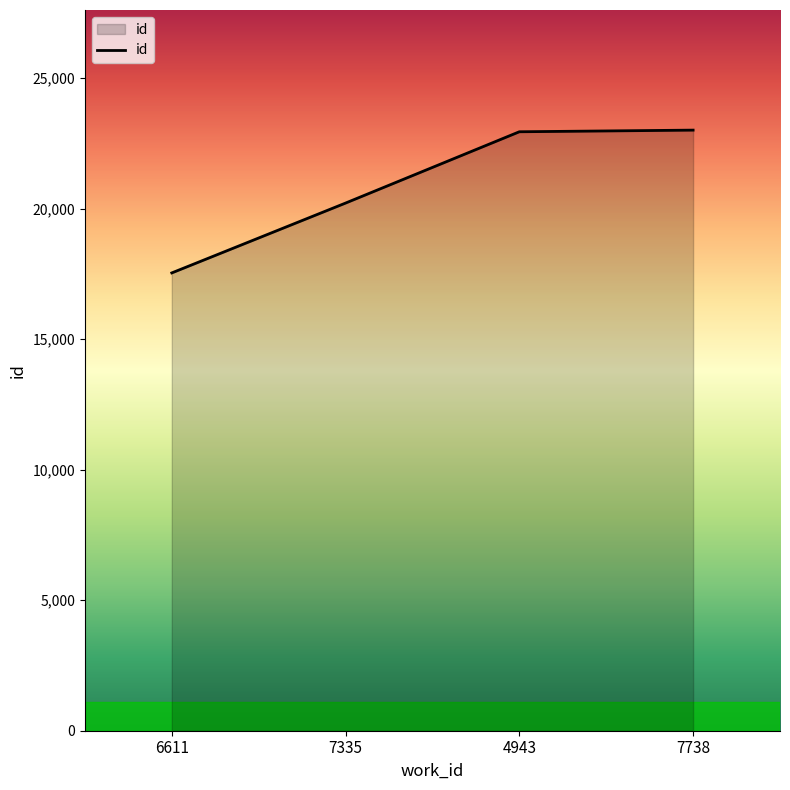

True or false: the data shows 14075 at 7738.

False